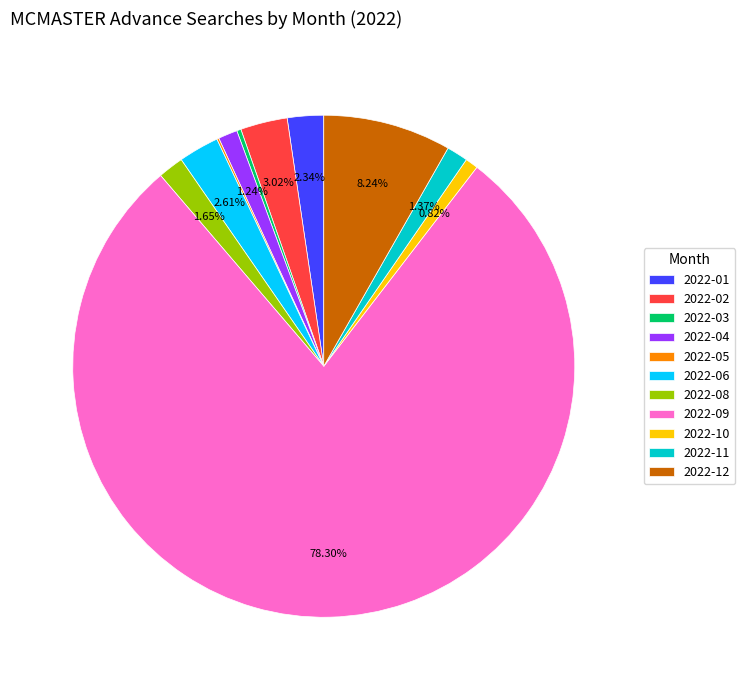

What is the largest slice in the pie chart?

2022-09